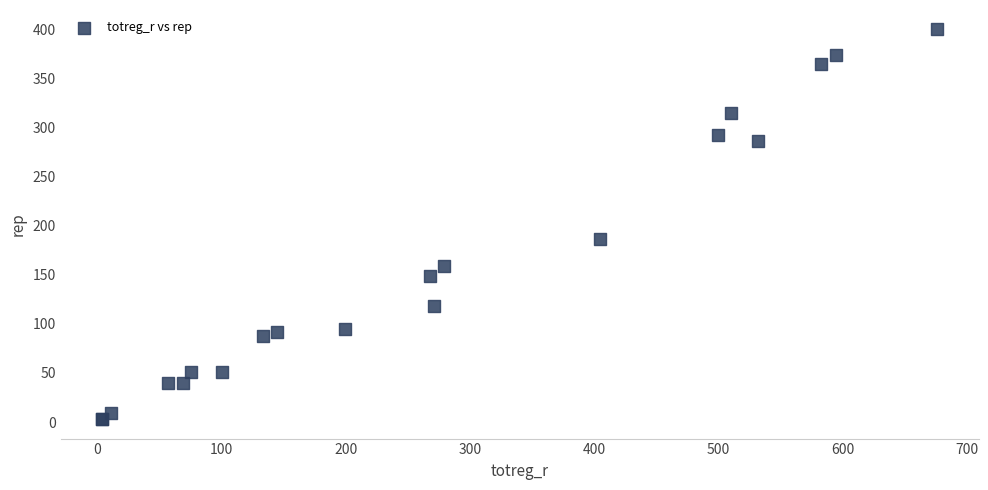

What Y value in the scatter plot is closest to 201?

187